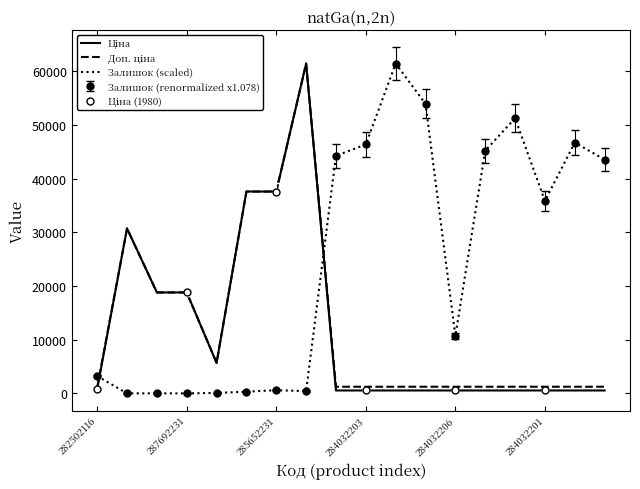

The Залишок (scaled) series shows 411.6 at 7. True or false?

True